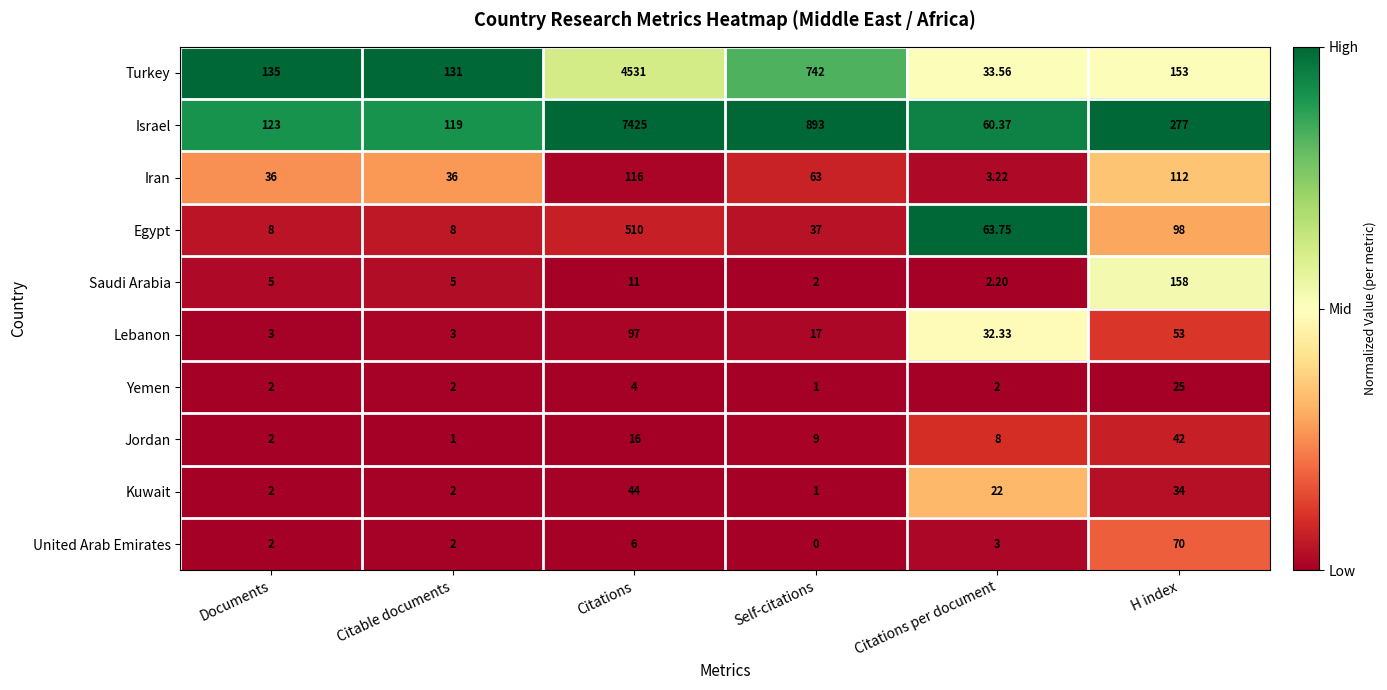

Which category has the lowest value in the Iran series?

Citations per document